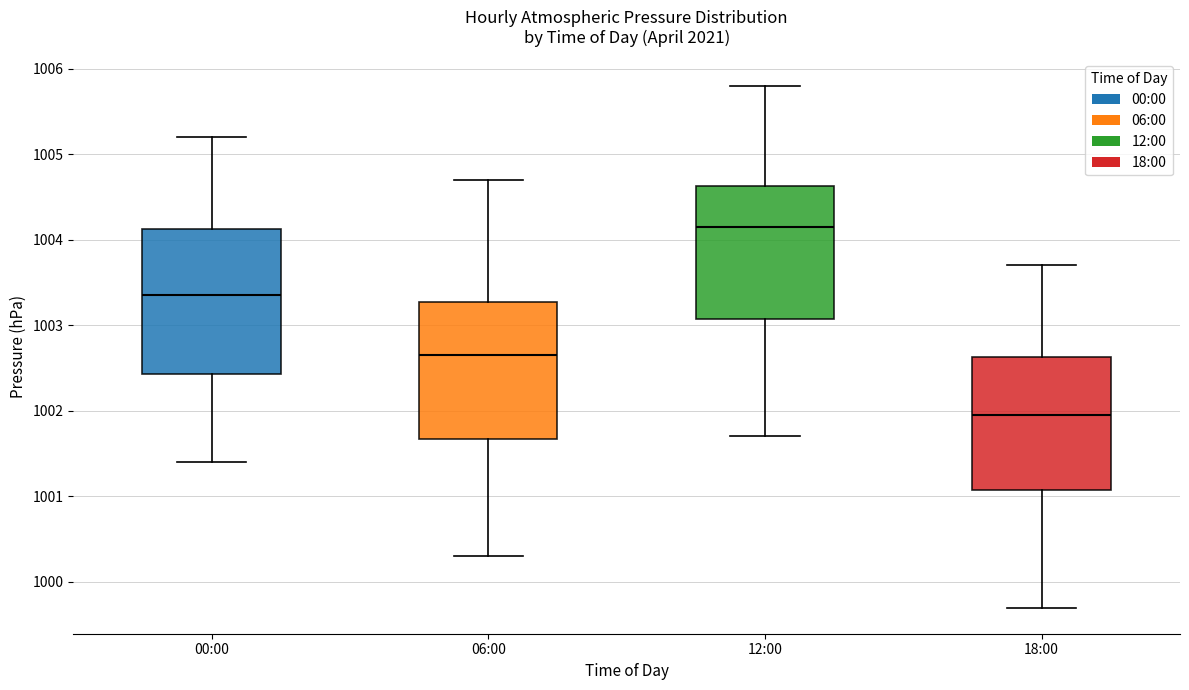

Reading left to right, read every box against the y-axis: the position of its median line, the range the box covers, and the ends of its whiskers. The values are not printed on the chart, so give them approximately, as read against the axis.

00:00: median 1003.4, box 1002.4 to 1004.1, whiskers 1001.4 to 1005.2
06:00: median 1002.7, box 1001.7 to 1003.3, whiskers 1000.3 to 1004.7
12:00: median 1004.2, box 1003.1 to 1004.6, whiskers 1001.7 to 1005.8
18:00: median 1002.0, box 1001.1 to 1002.6, whiskers 999.7 to 1003.7